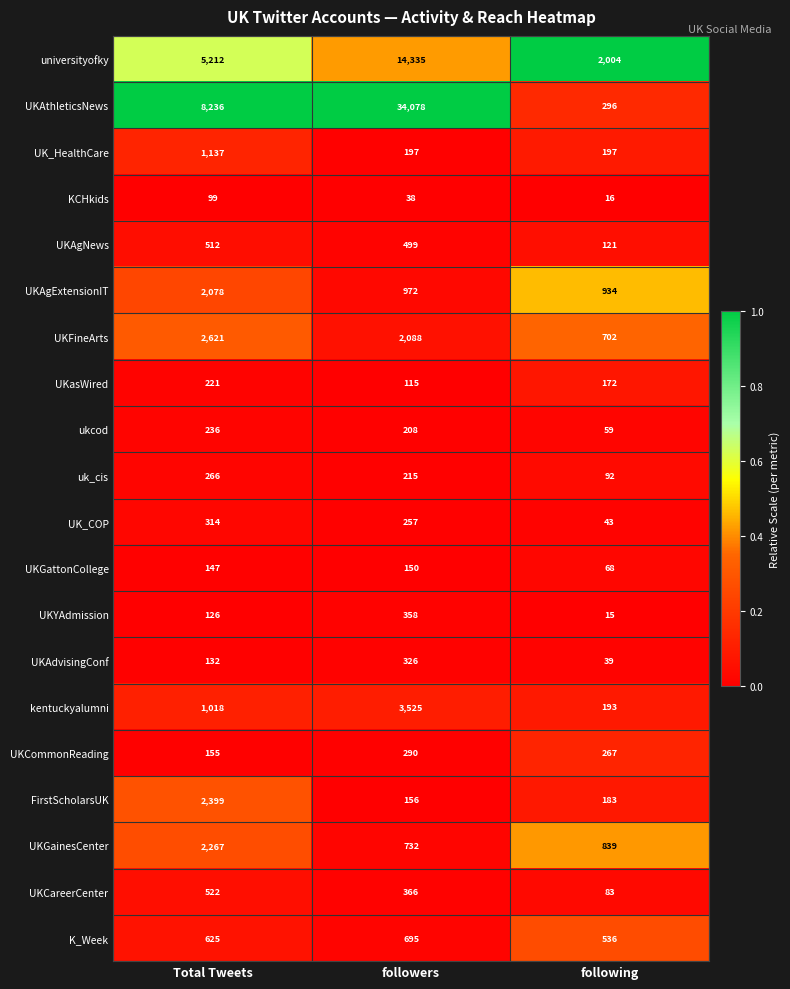

What is the total value across all series at Total Tweets?

28323